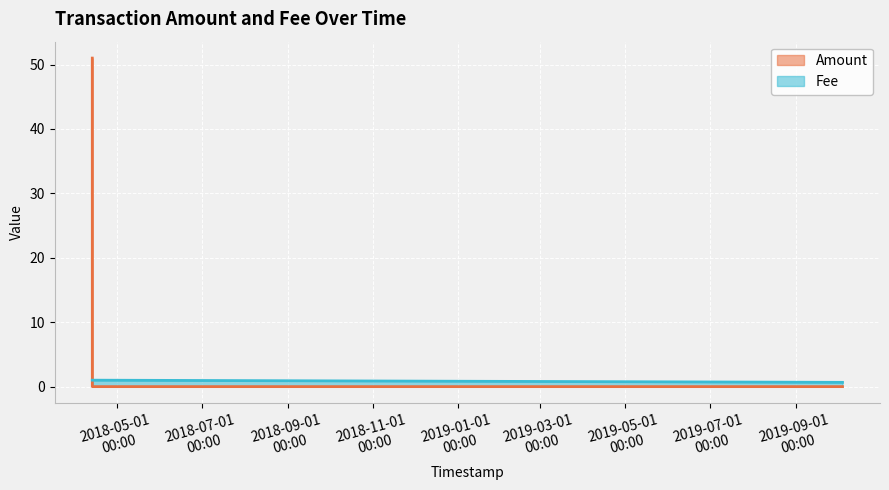

How many values in the Fee series are below 1?

1